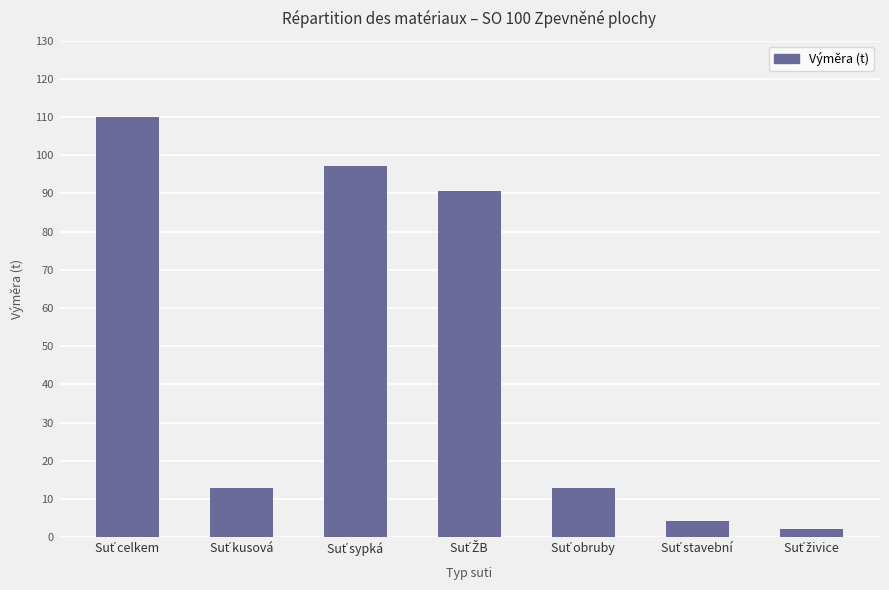

What is the value of the 4th bar from the left?

90.8